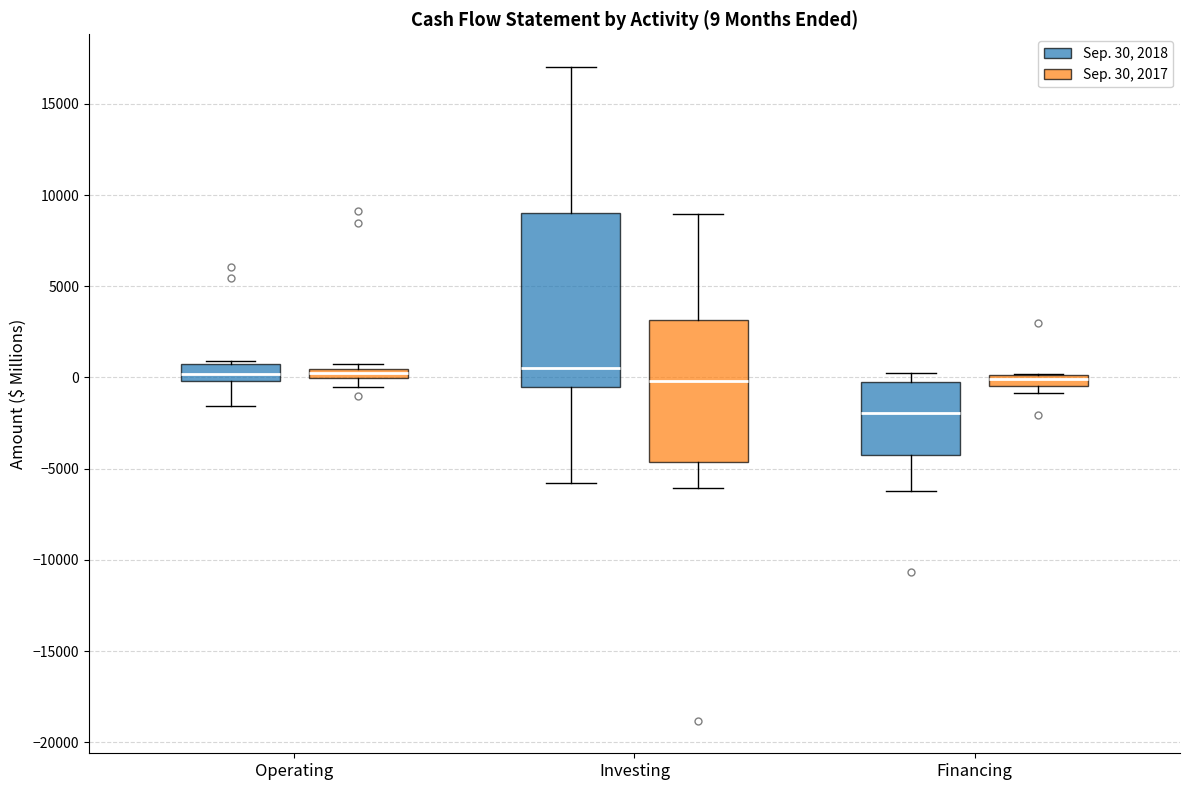

Which box's median line is the lowest?

Financing (Sep. 30, 2018)